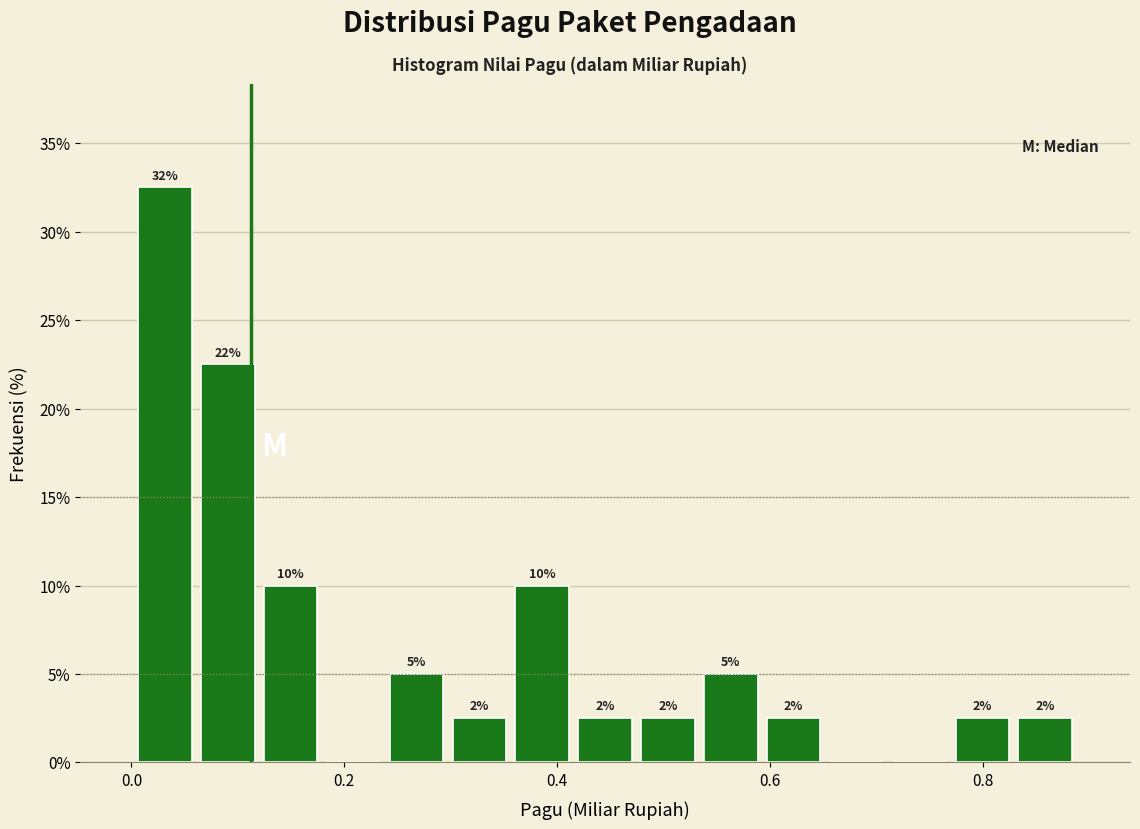

Read against the x-axis, roughly where is the centre of the tallest bar?

0.04